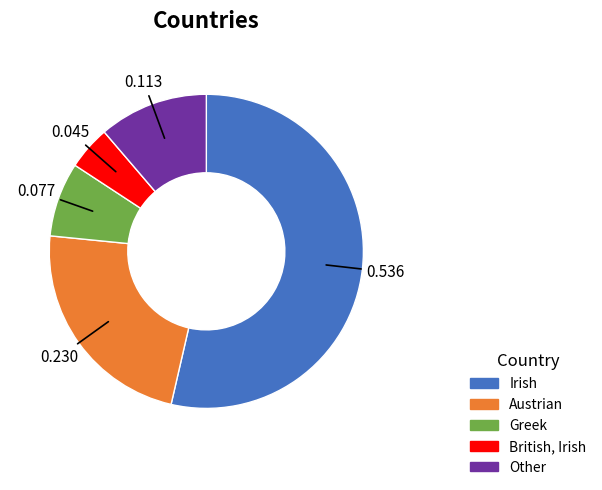

How many slices are in this pie chart?

5